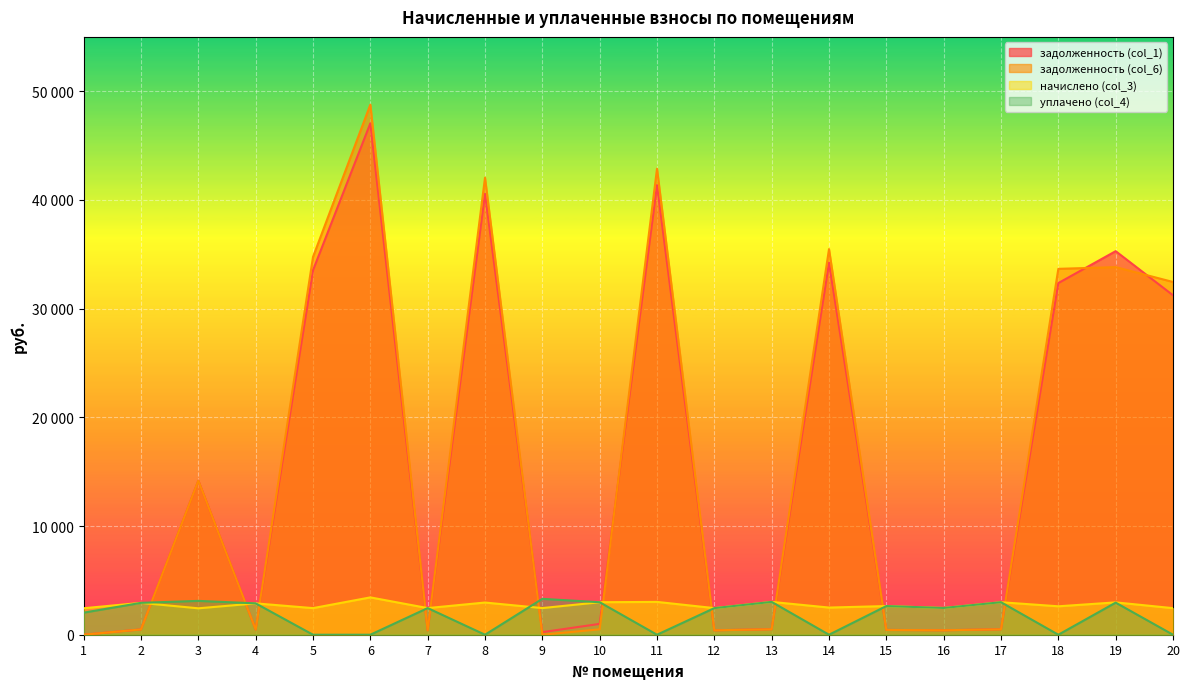

Which series has the largest total across all categories?

задолженность (col_6)